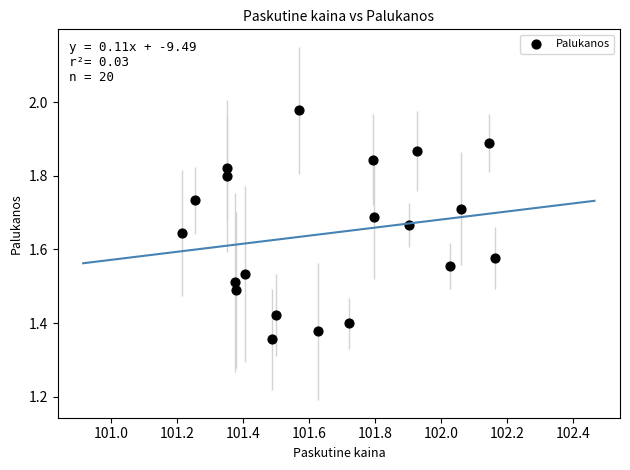

What is the range of Y values (max minus min)?

0.6